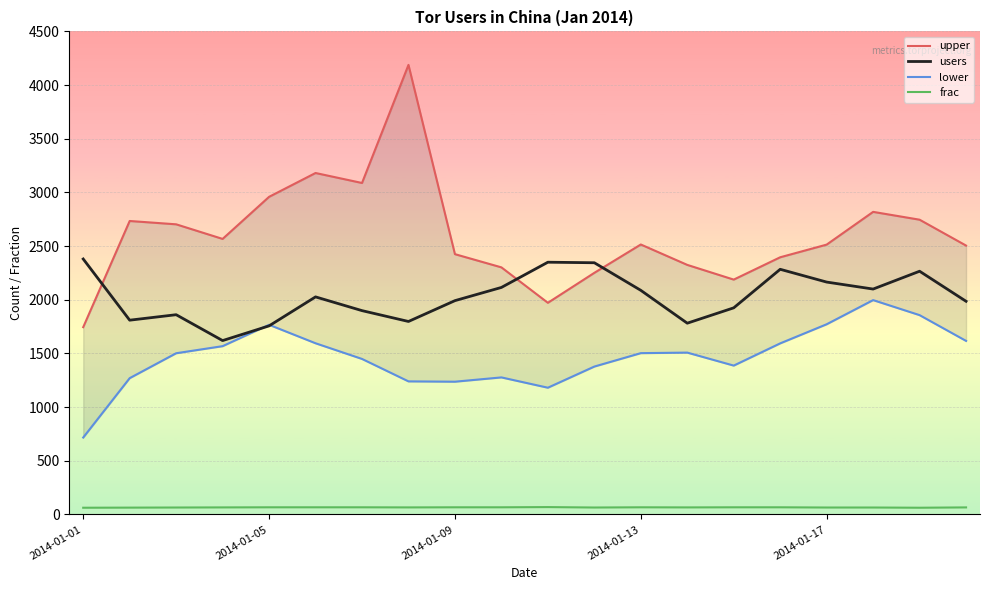

Is it true that users equals 834 at 2014-01-17?

False